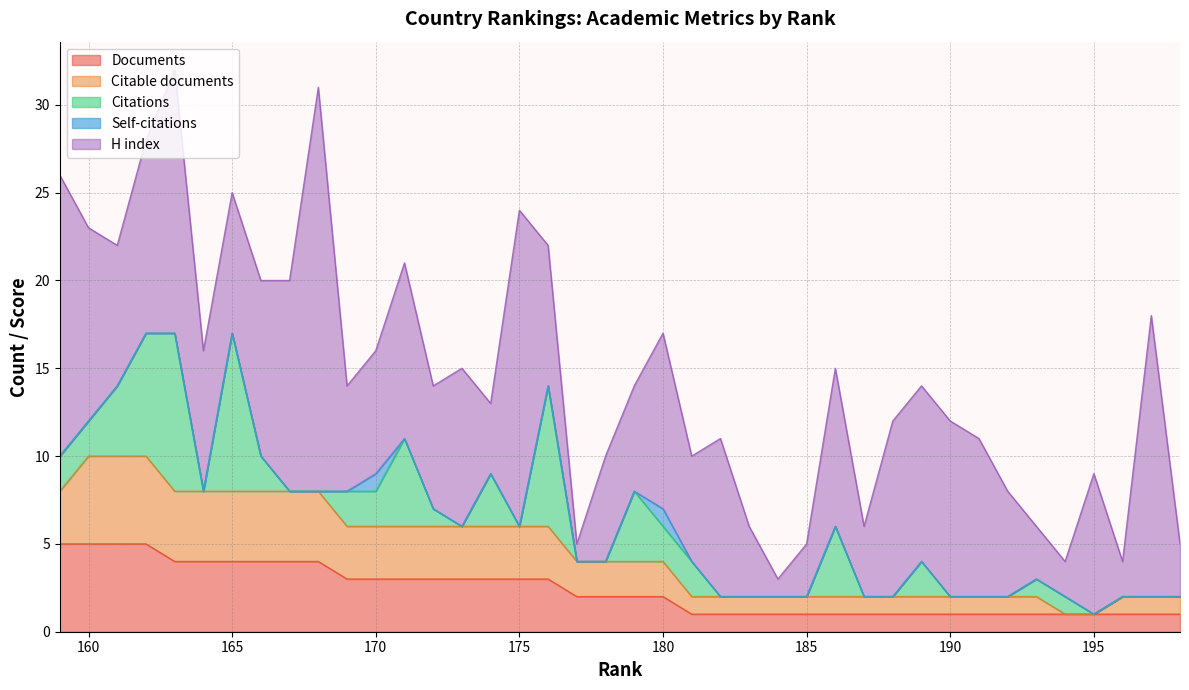

Between which two adjacent categories do Citations and Citable documents first intersect?

190 and 189